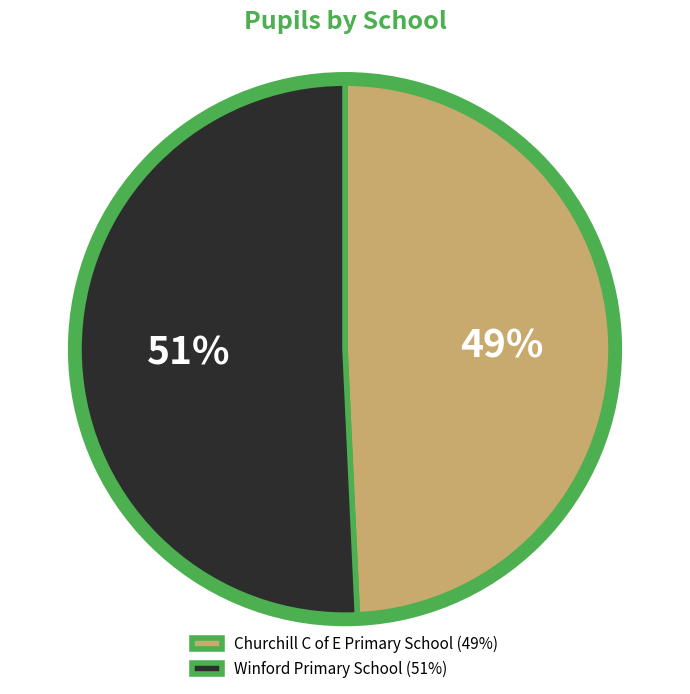

Do Winford Primary School and Churchill C of E Primary School together represent more than half of the pie?

Yes